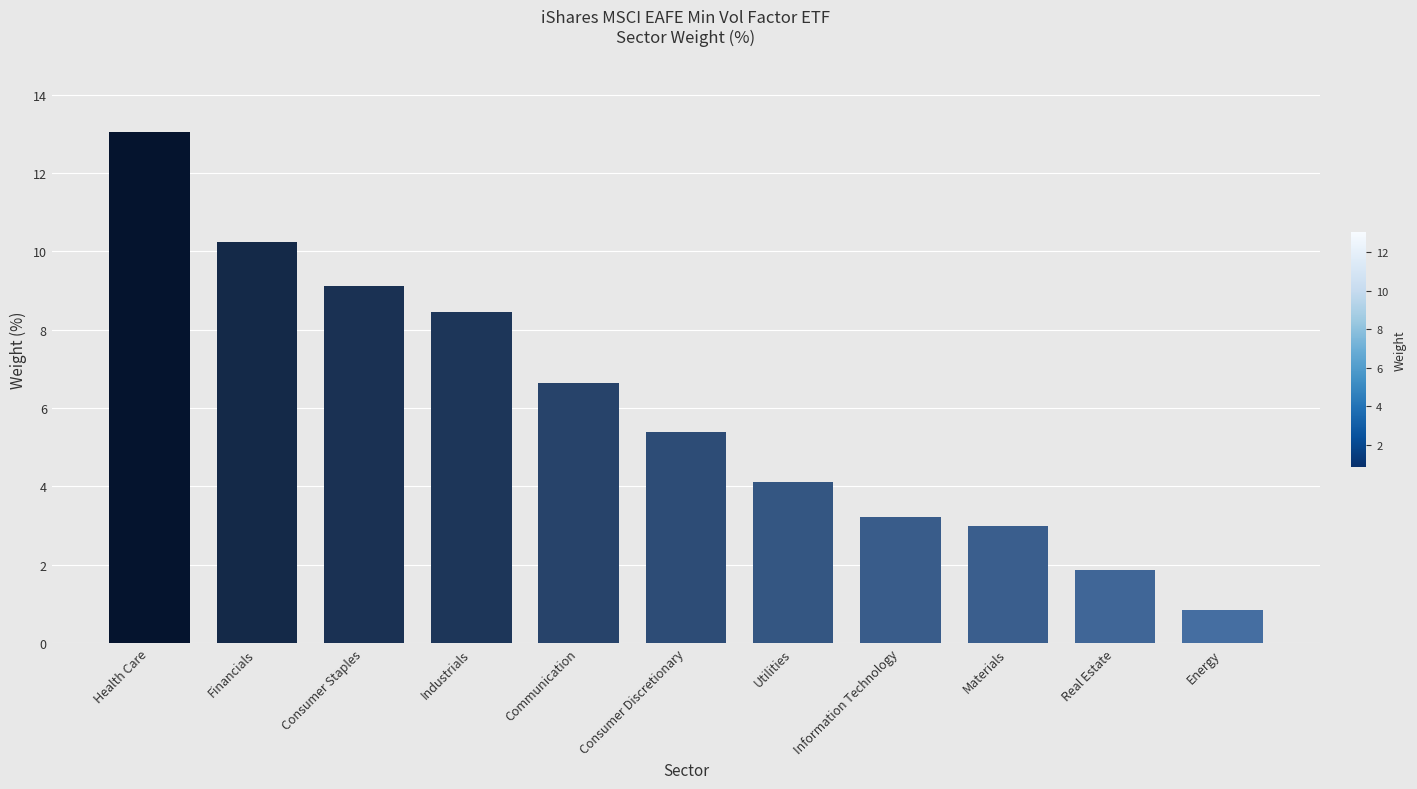

What value does the data have at Health Care?

13.0